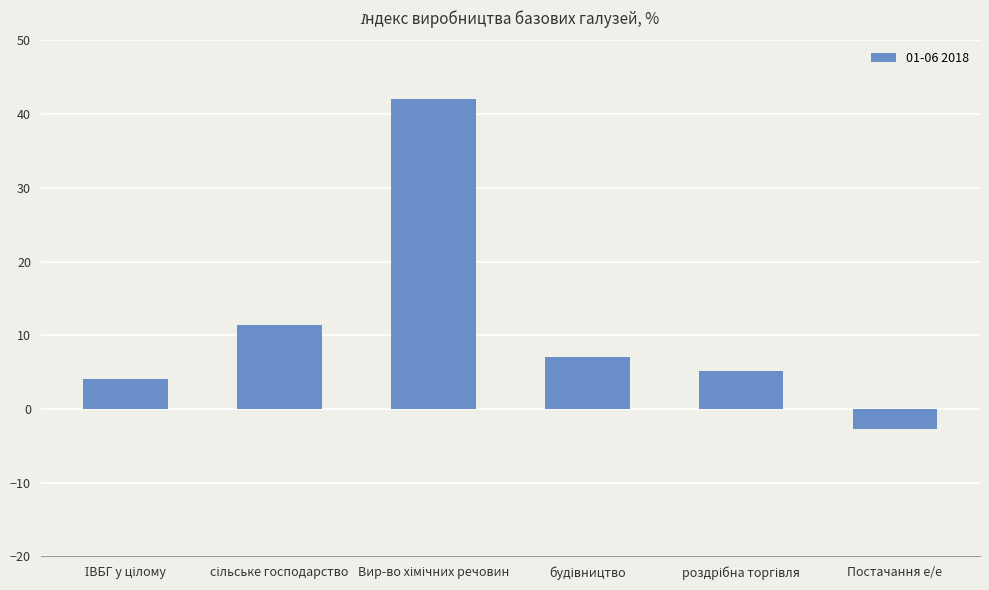

Reading right to left, what are all the values shown in this chart?

-2.7	5.1	7.0	42.1	11.4	4.1